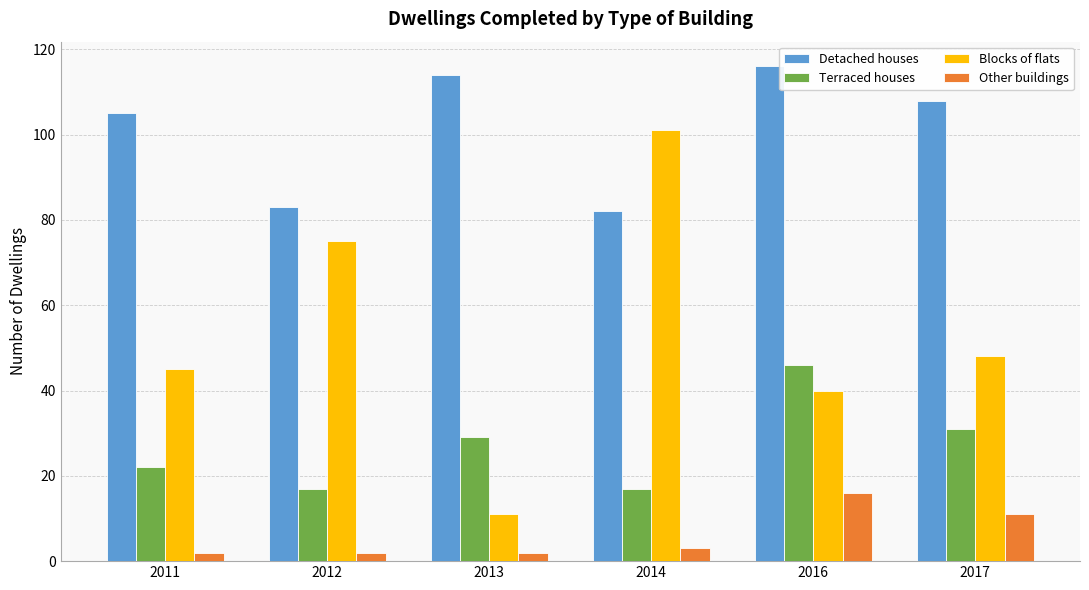

What is the spread (max minus min) of values at 2014?

98